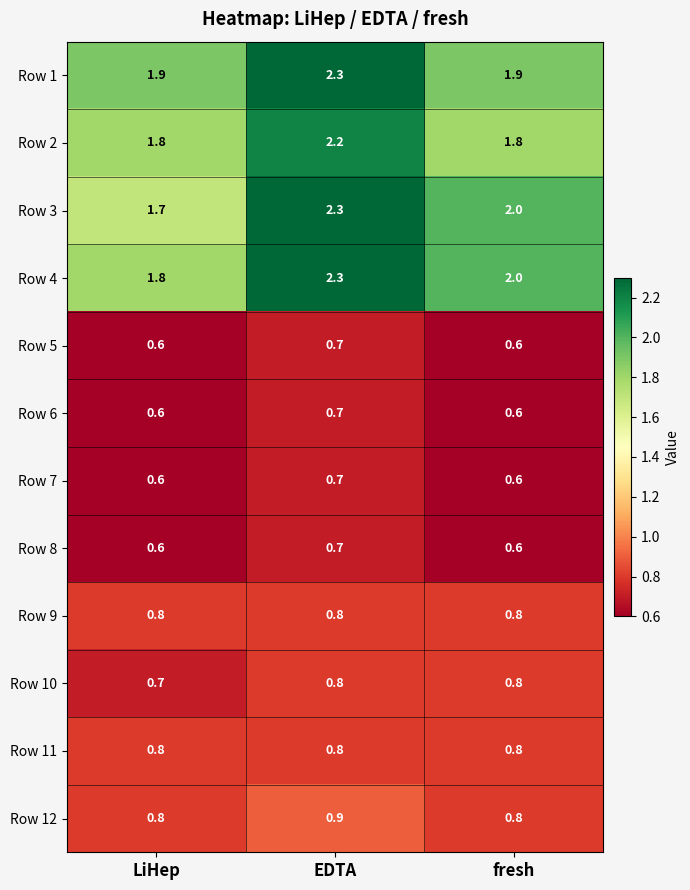

What is the difference between the highest and lowest values at LiHep?

1.3